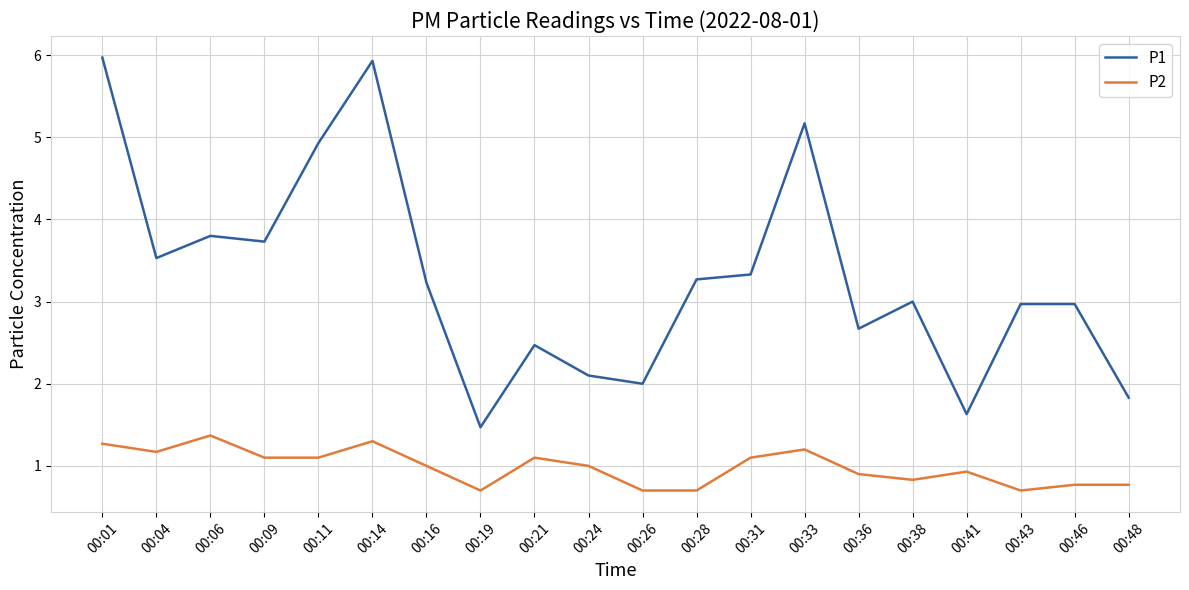

Read the P1 value at 00:04.

3.5